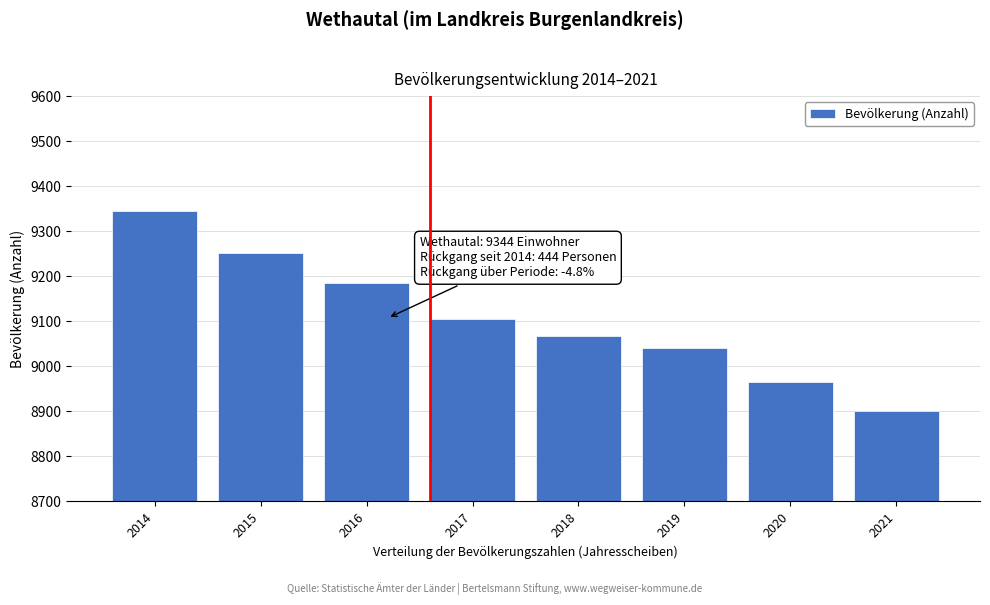

Reading left to right, extract all data points from this chart.

9344	9252	9184	9104	9068	9040	8966	8900